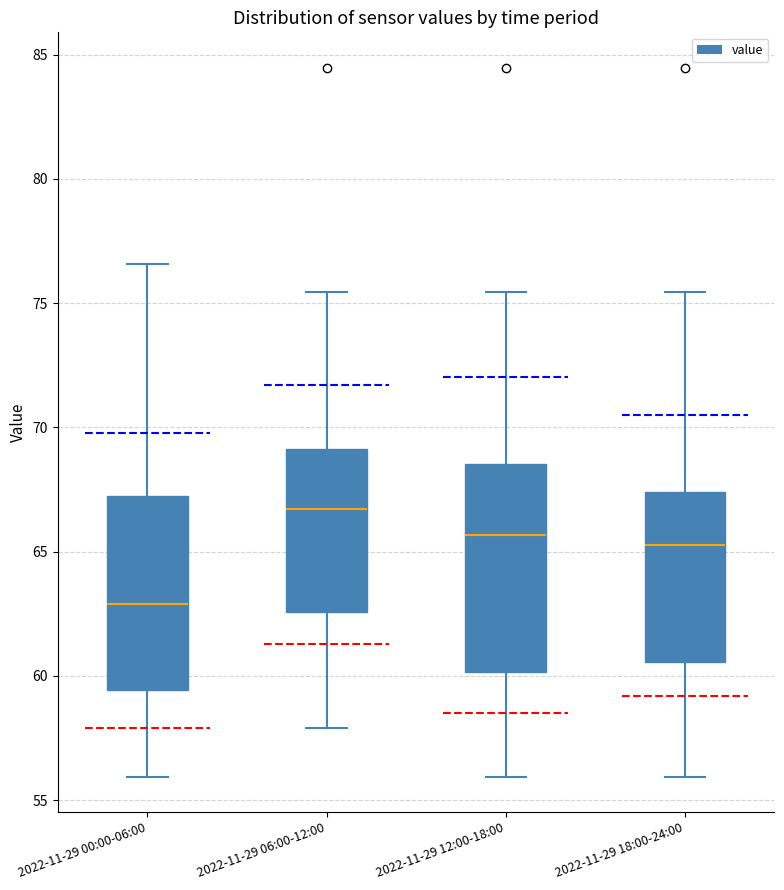

Which box has the lowest median line?

2022-11-29 00:00-06:00